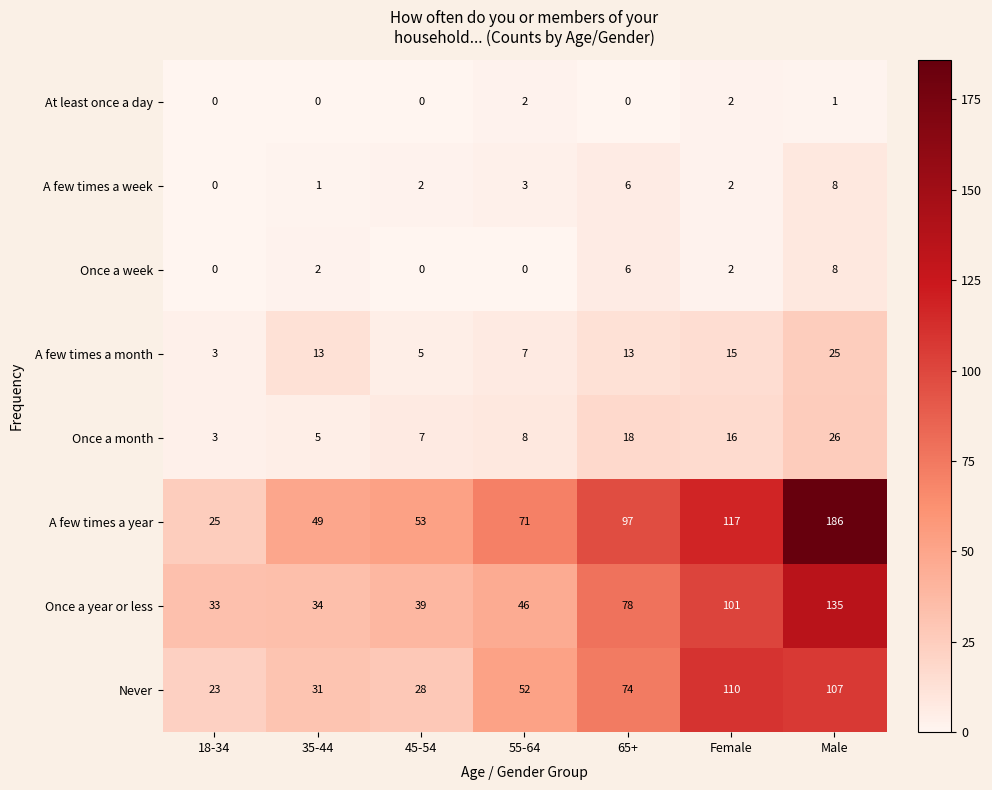

What is the difference between the second highest and minimum values in the A few times a week series?

6